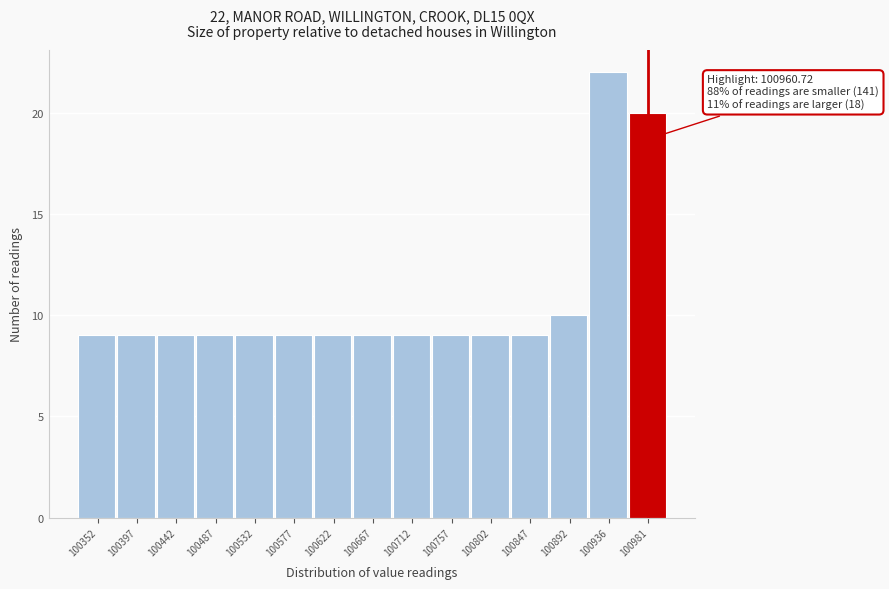

Which range on the x-axis has the tallest bar?

100915 to 100960